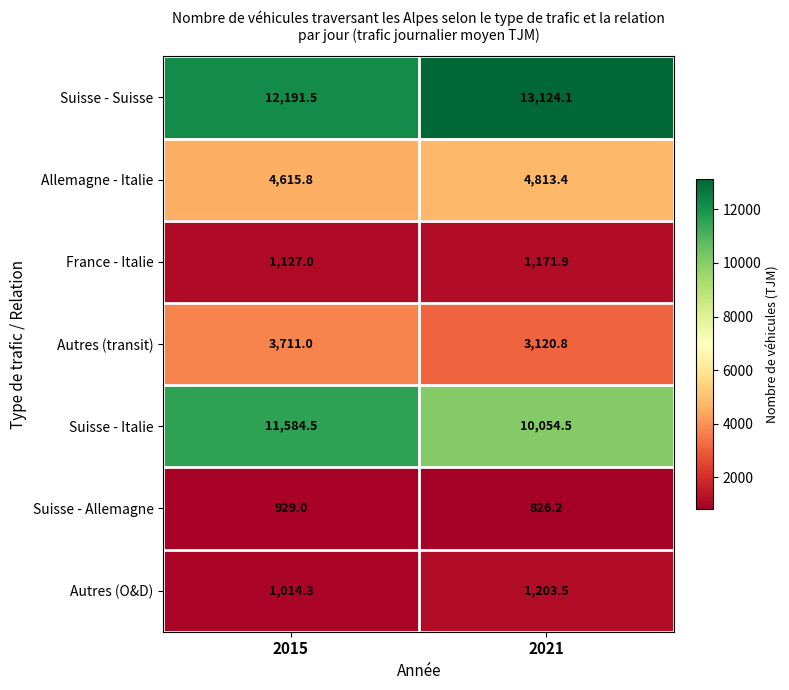

What is the difference between the maximum and minimum values in the Allemagne - Italie series?

197.6